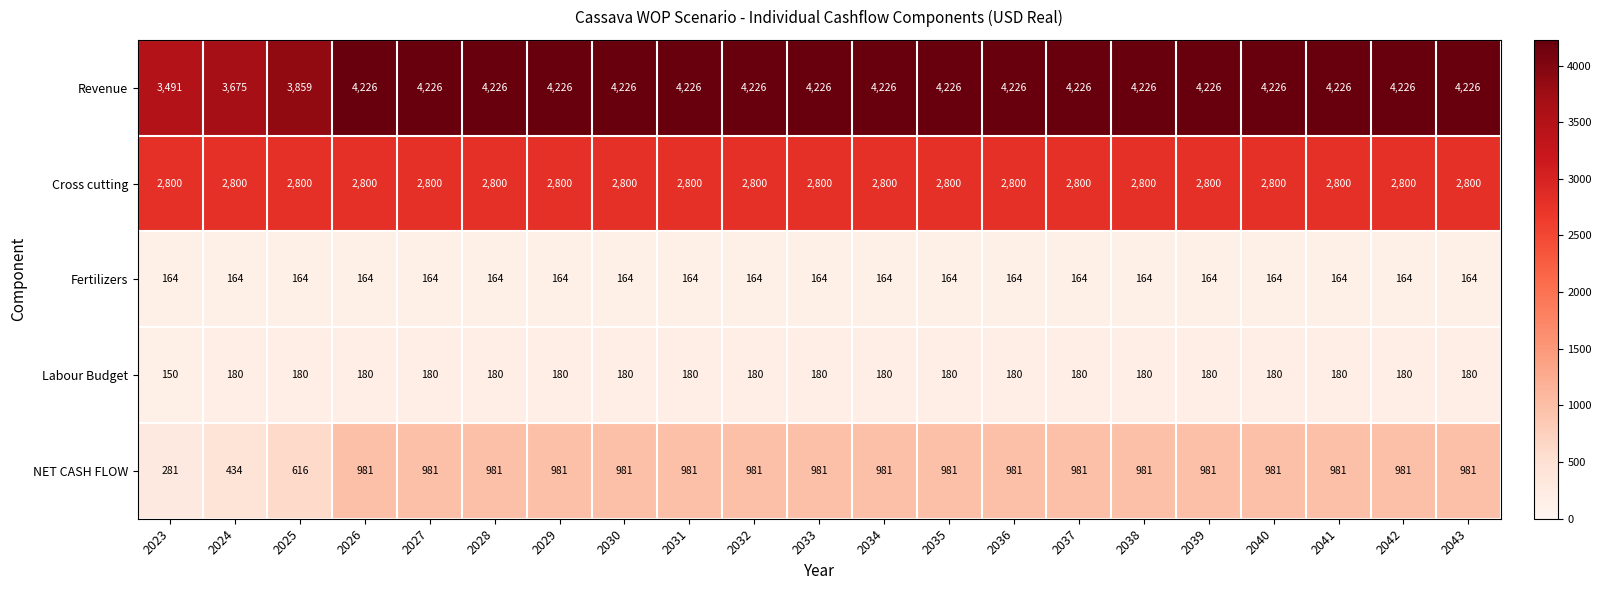

Rank the series by their maximum value, from highest to lowest.

Revenue, Cross cutting, NET CASH FLOW, Labour Budget, Fertilizers